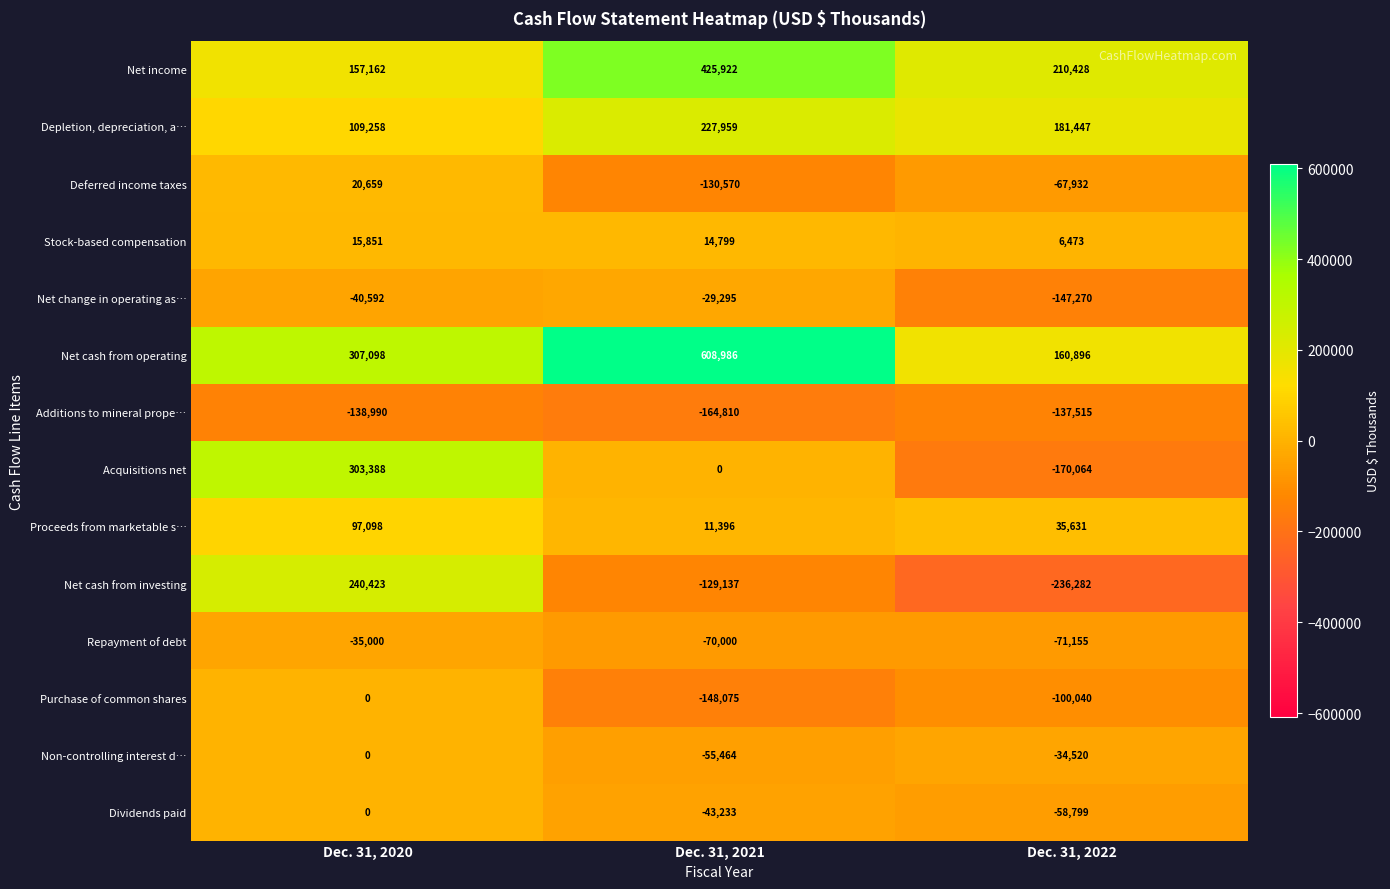

What is the difference between the Additions to mineral prope… values at Dec. 31, 2020 and Dec. 31, 2021?

25820